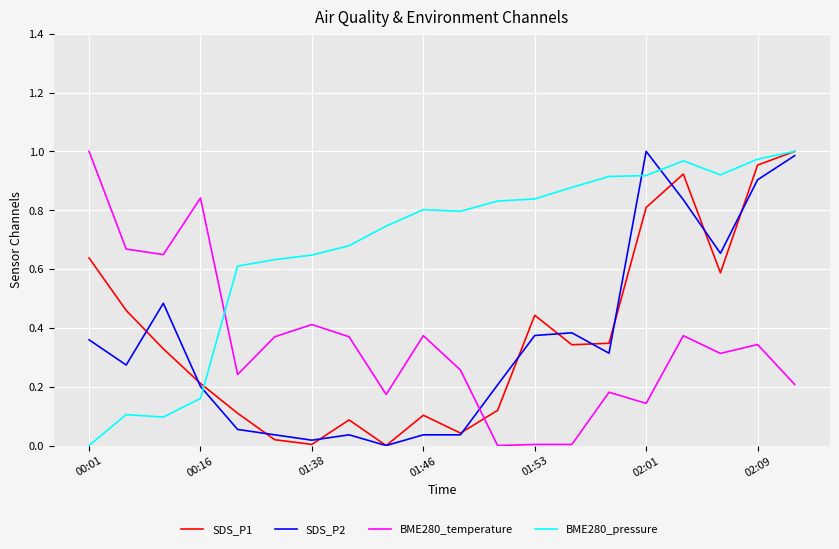

Which series has the largest total across all categories?

BME280_pressure